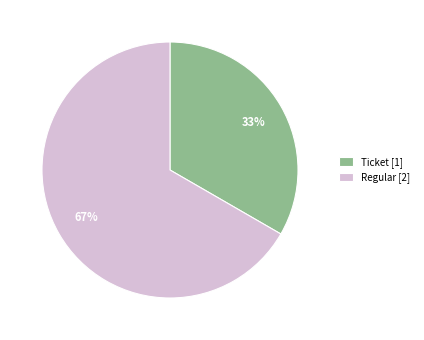

To the nearest percent, what is the combined percentage of Ticket [1] and Regular [2]?

100%